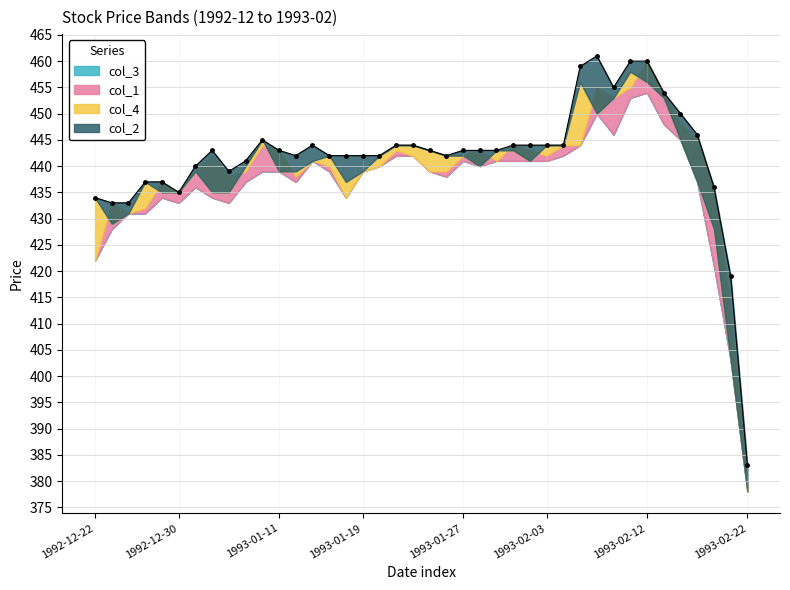

How many interior local valleys does the col_3 series have?

7